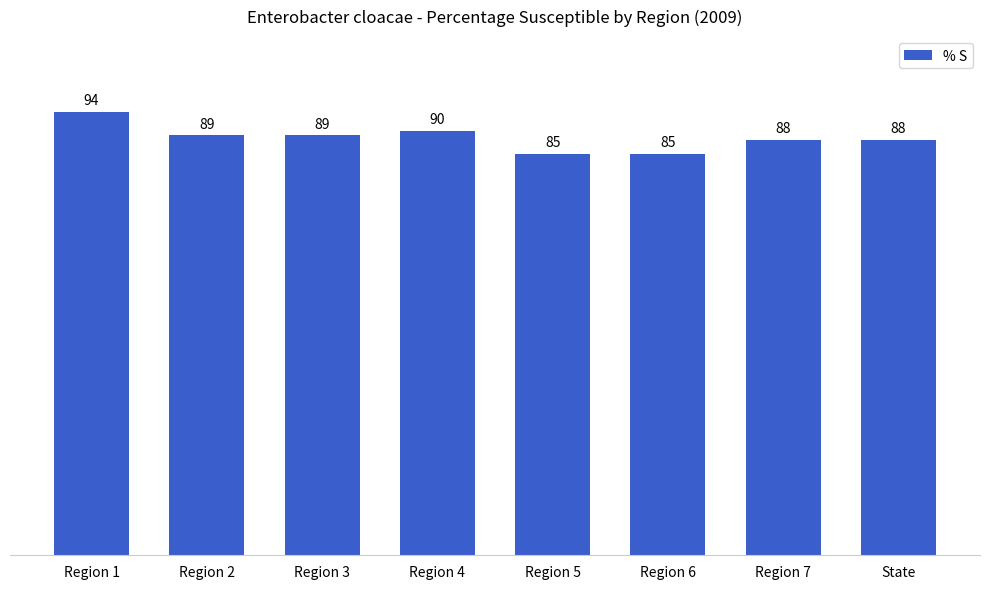

What is the maximum value shown in the chart?

94